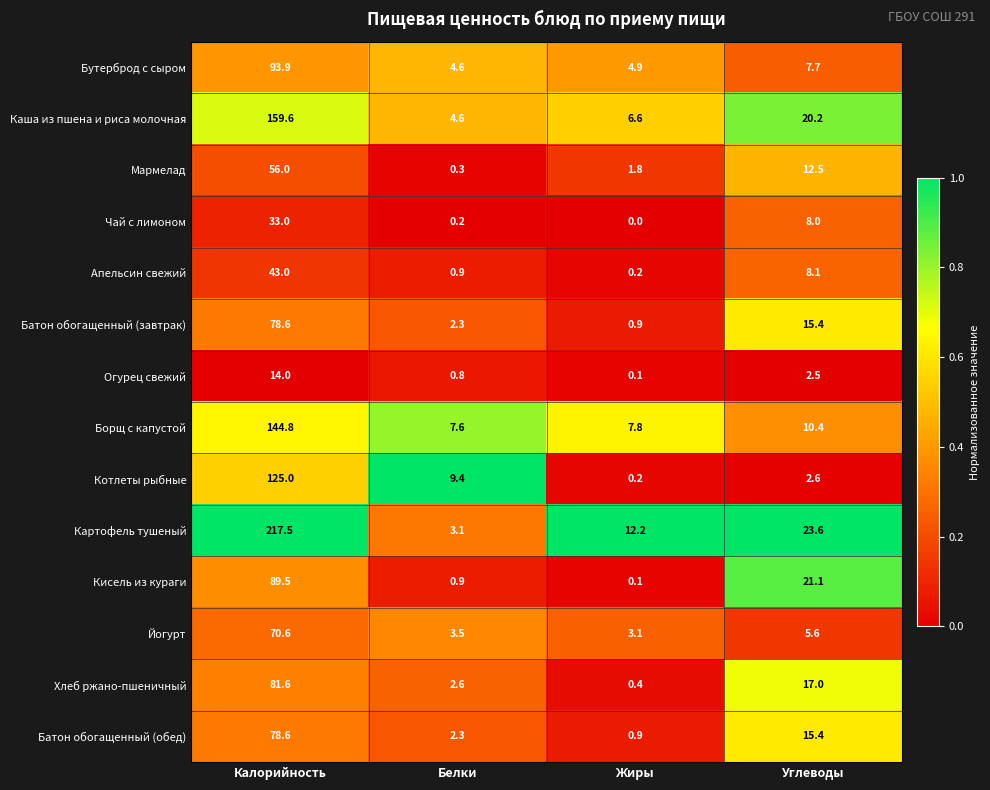

At which category is the sum across all series the highest?

Калорийность